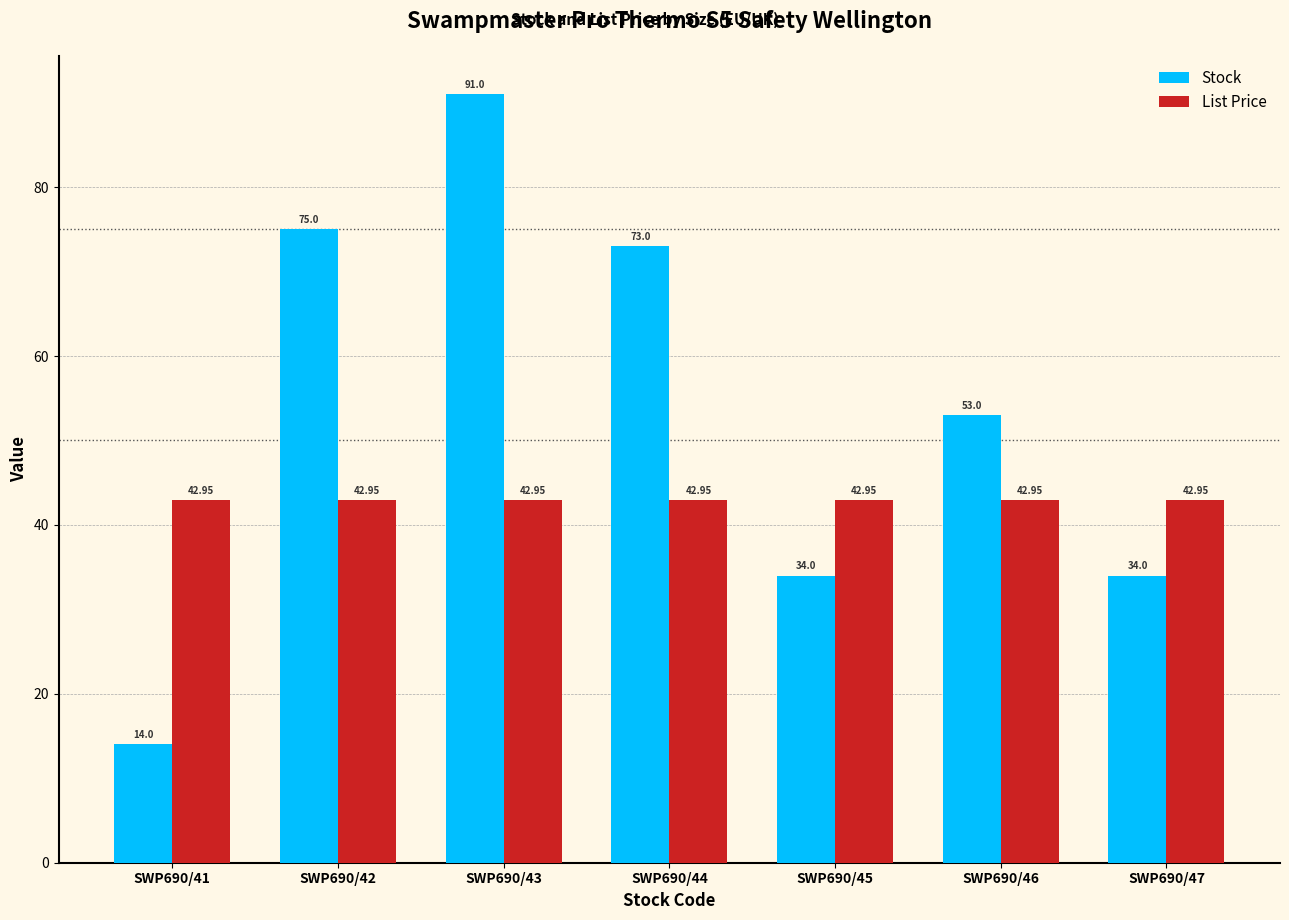

The value of List Price at SWP690/41 is 43.0. True or false?

True